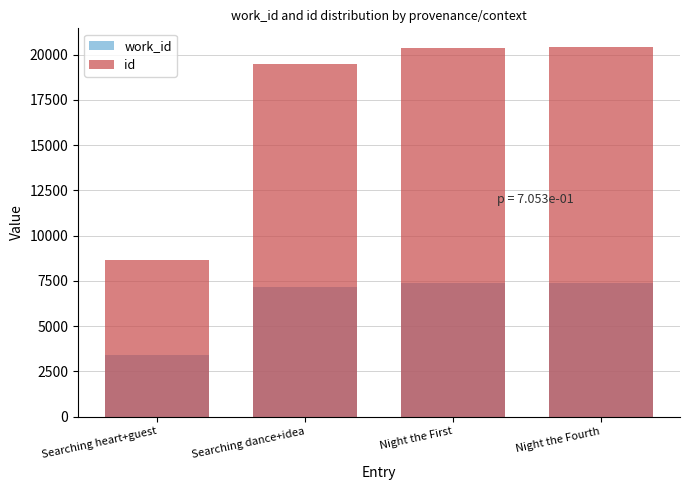

Where is work_id nearest to the value 5395?

Searching dance+idea